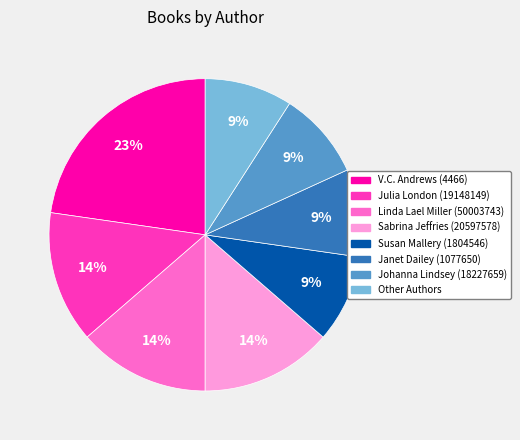

Between Other Authors and V.C. Andrews (4466), which is larger?

V.C. Andrews (4466)